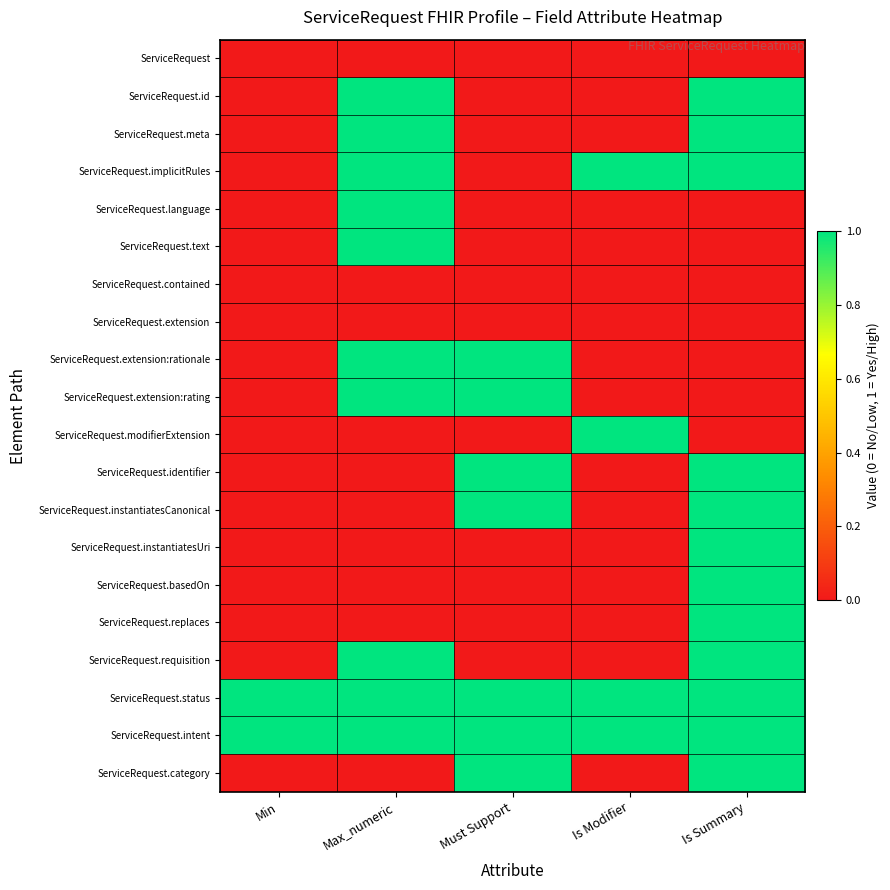

At Is Summary, list the series in order from largest to smallest.

ServiceRequest.id, ServiceRequest.meta, ServiceRequest.implicitRules, ServiceRequest.identifier, ServiceRequest.instantiatesCanonical, ServiceRequest.instantiatesUri, ServiceRequest.basedOn, ServiceRequest.replaces, ServiceRequest.requisition, ServiceRequest.status, ServiceRequest.intent, ServiceRequest.category, ServiceRequest, ServiceRequest.language, ServiceRequest.text, ServiceRequest.contained, ServiceRequest.extension, ServiceRequest.extension:rationale, ServiceRequest.extension:rating, ServiceRequest.modifierExtension